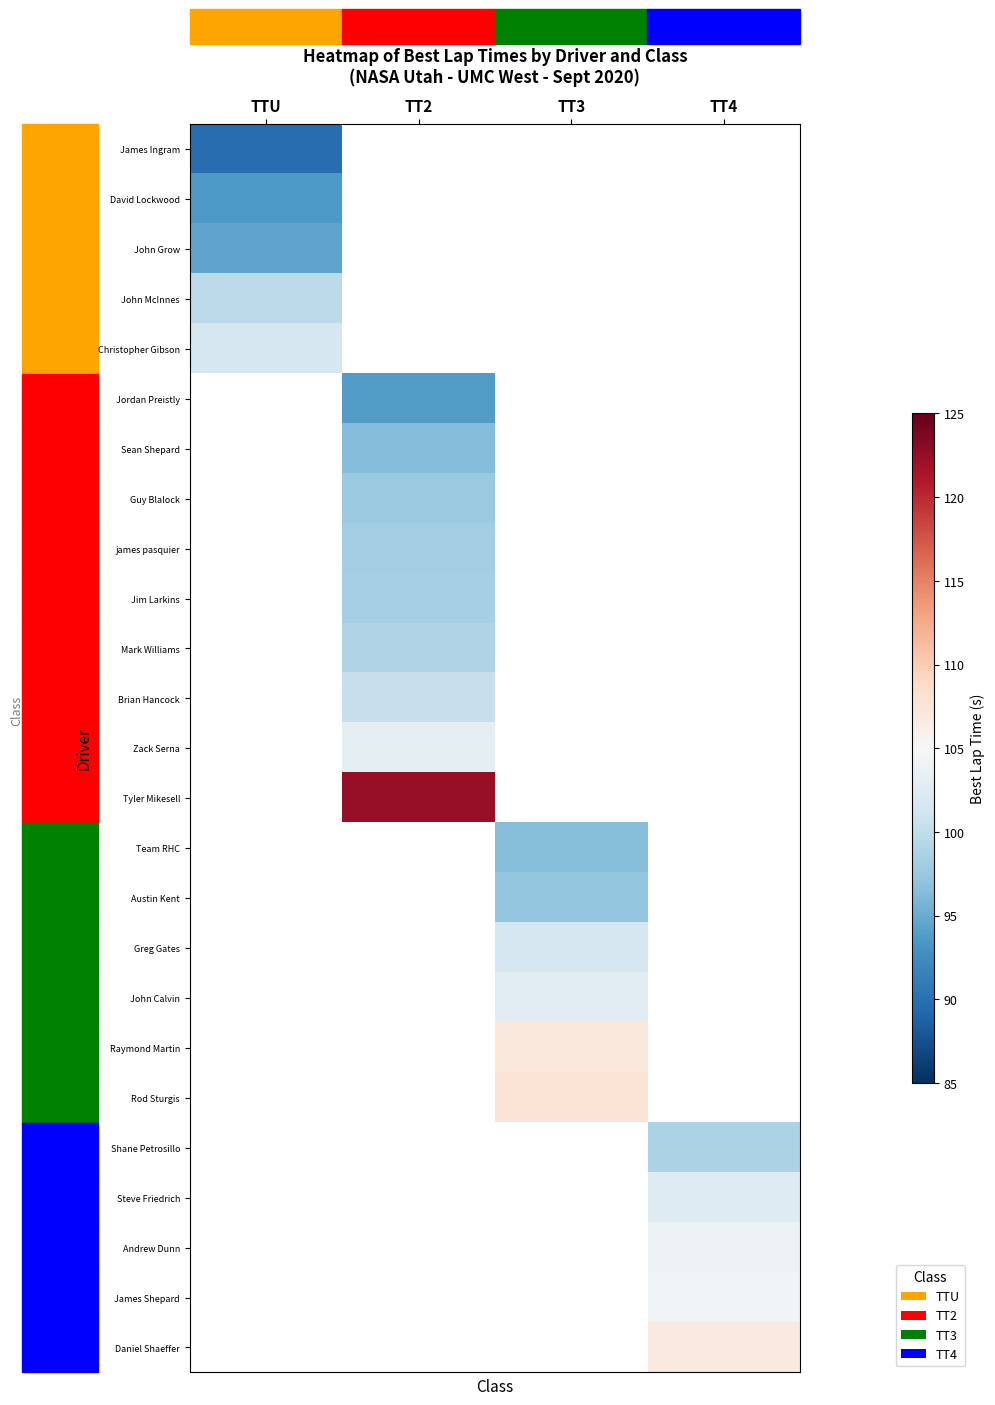

The value of Mark Williams at TT2 is 61.5. True or false?

False